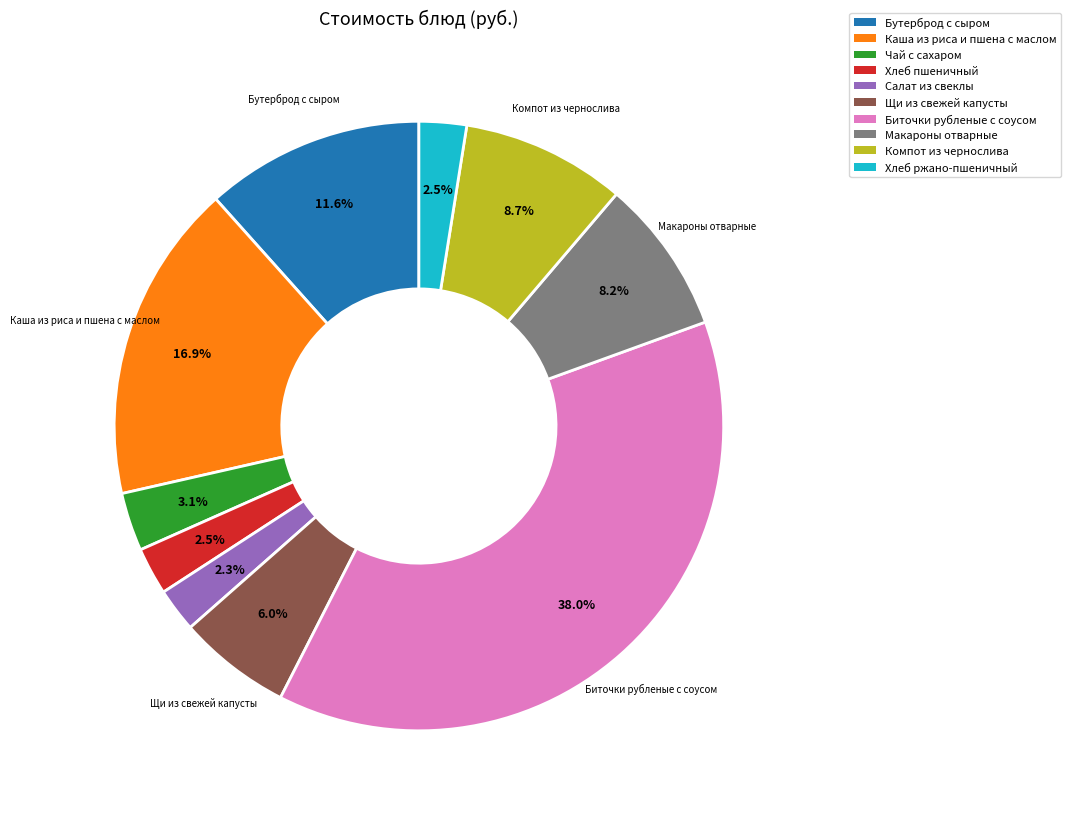

To the nearest percent, what is the difference between the Макароны отварные and Хлеб пшеничный slice percentages?

6%